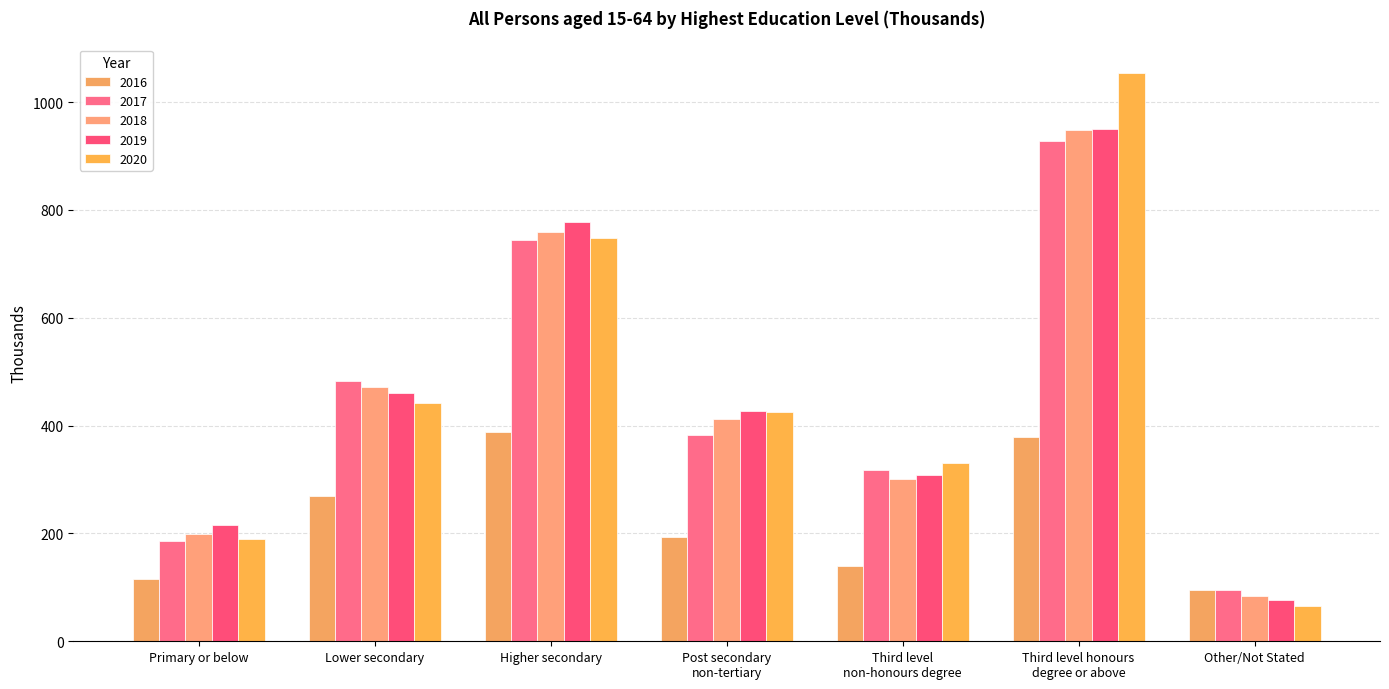

What is the label of the 7th bar from the left?

Other/Not Stated